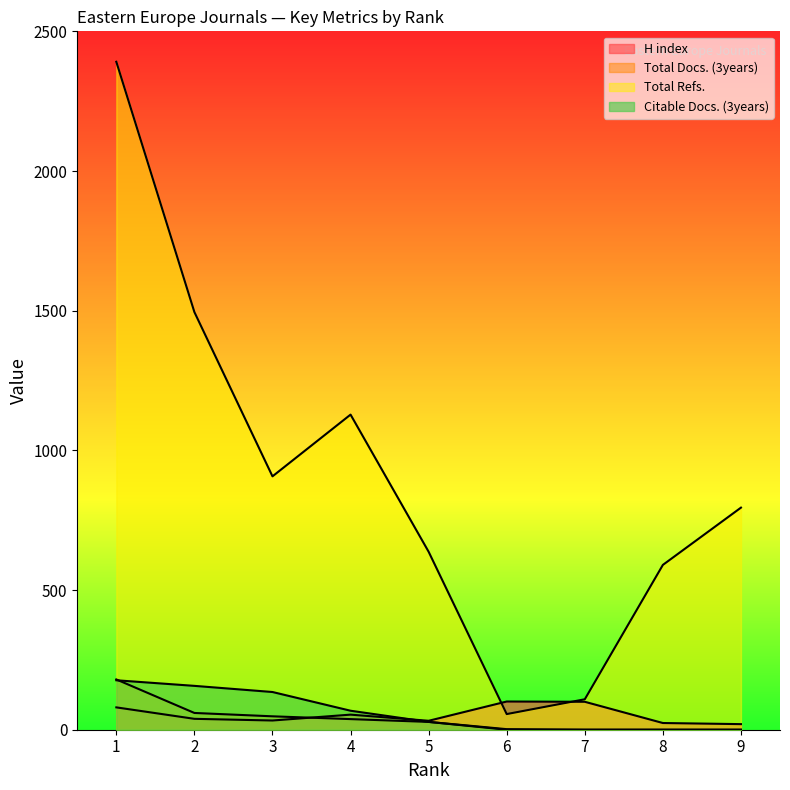

True or false: H index and Total Docs. (3years) intersect in this chart.

True